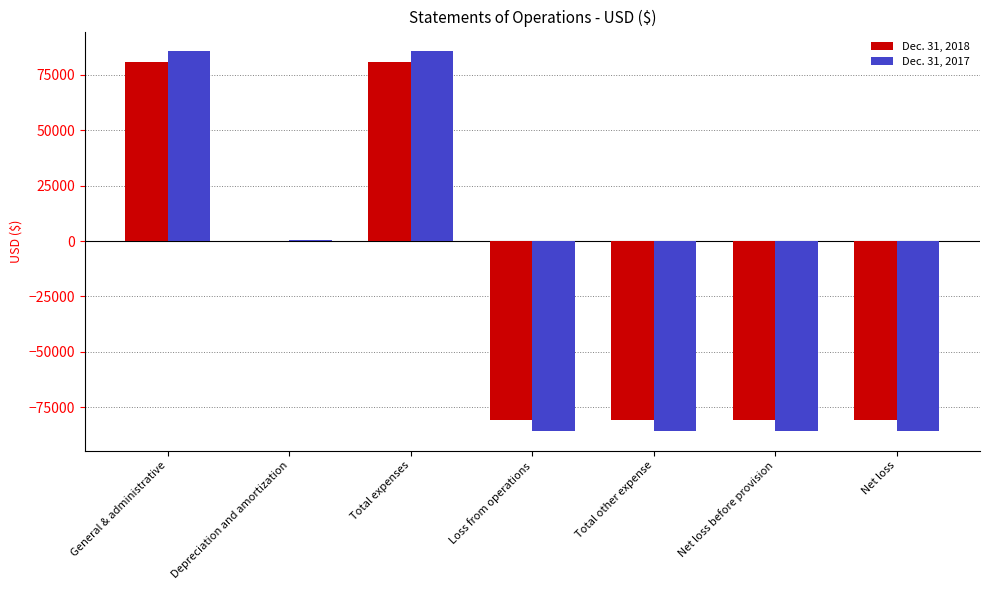

How many categories are shown in the chart?

7